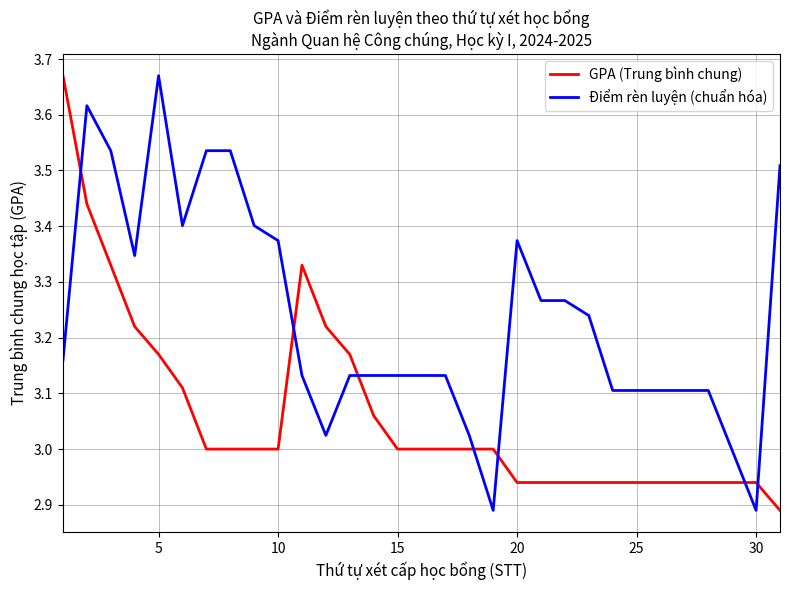

Which series has the largest total across all categories?

Điểm rèn luyện (chuẩn hóa)